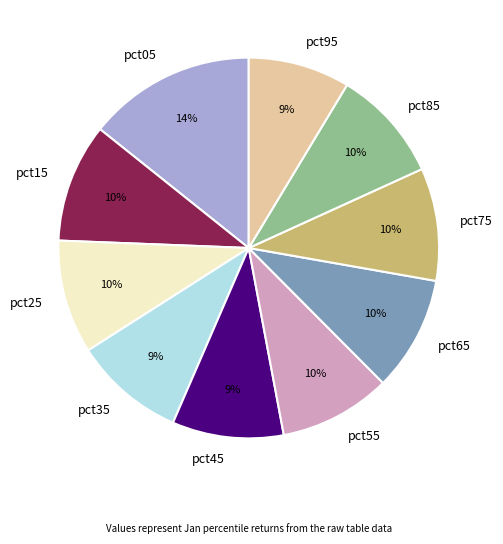

Is the sum of pct35 and pct15 greater than half?

No